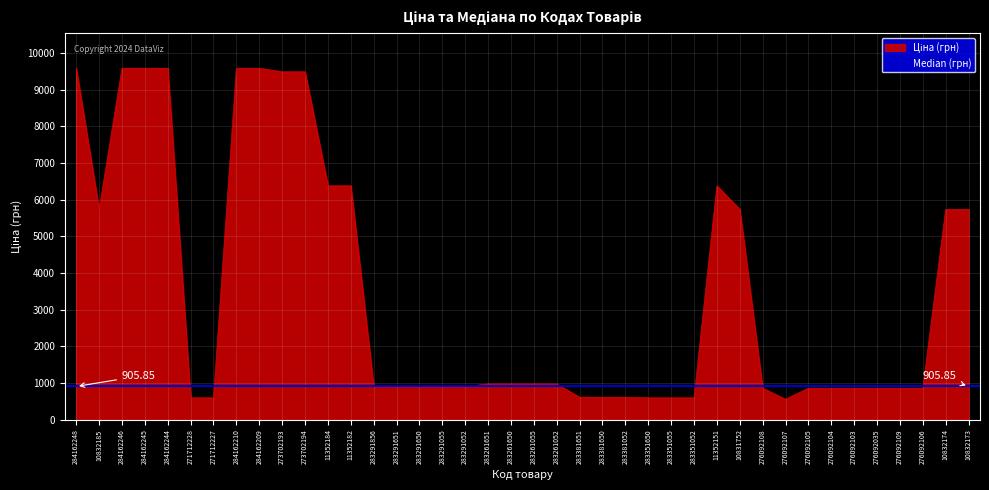

How many categories are shown in the chart?

40